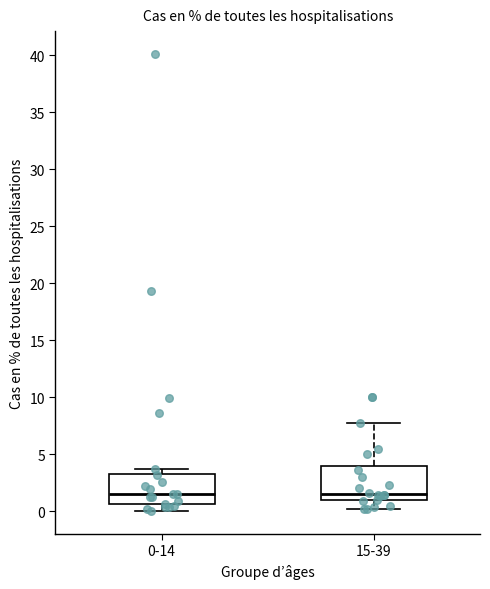

Where does the lower whisker of the box for 0-14 end on the y-axis? The values are not printed on the chart, so give them approximately, as read against the axis.

0.0